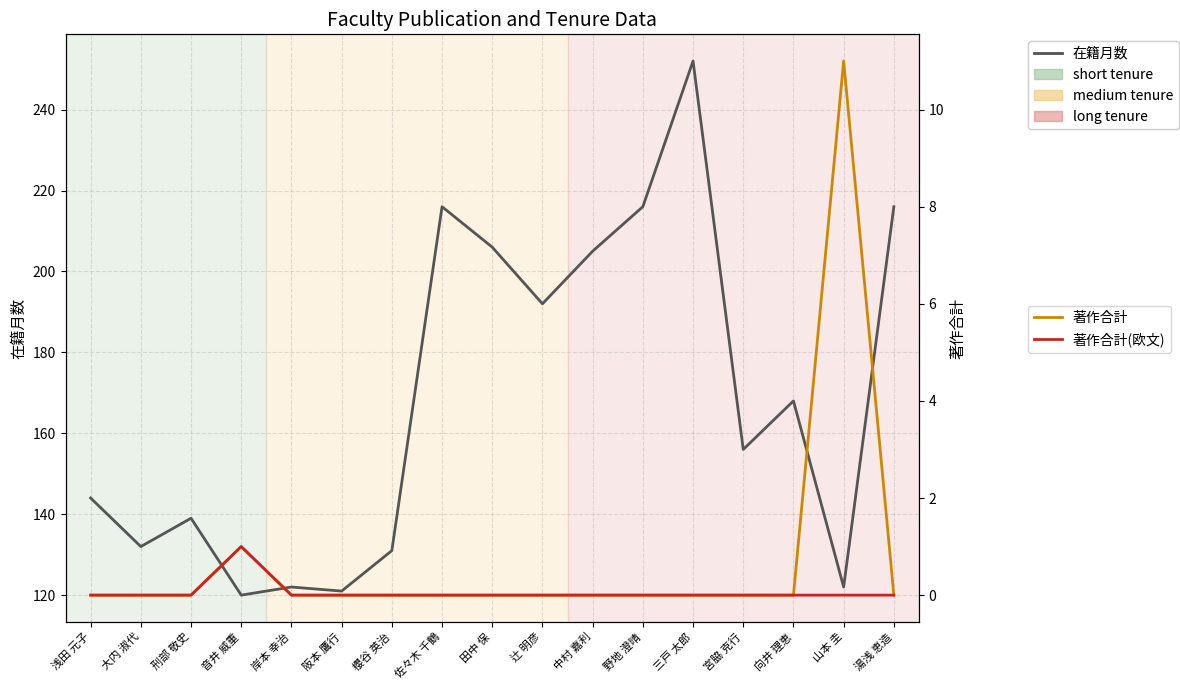

What position from the right is 湯浅 恵造?

1